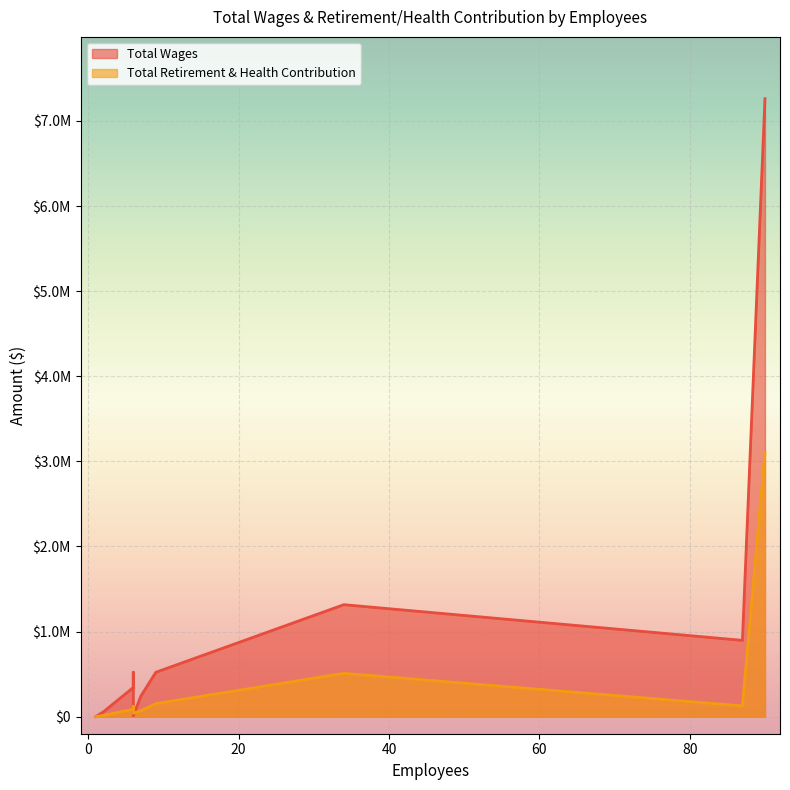

The Total Wages series shows 1522094 at Community Services. True or false?

False